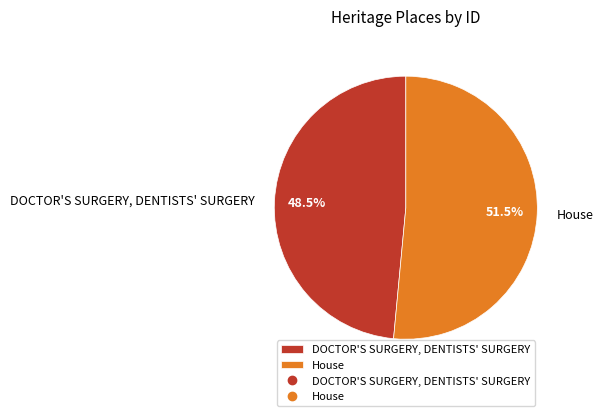

The DOCTOR'S SURGERY, DENTISTS' SURGERY slice represents 41% of the pie. True or false?

False